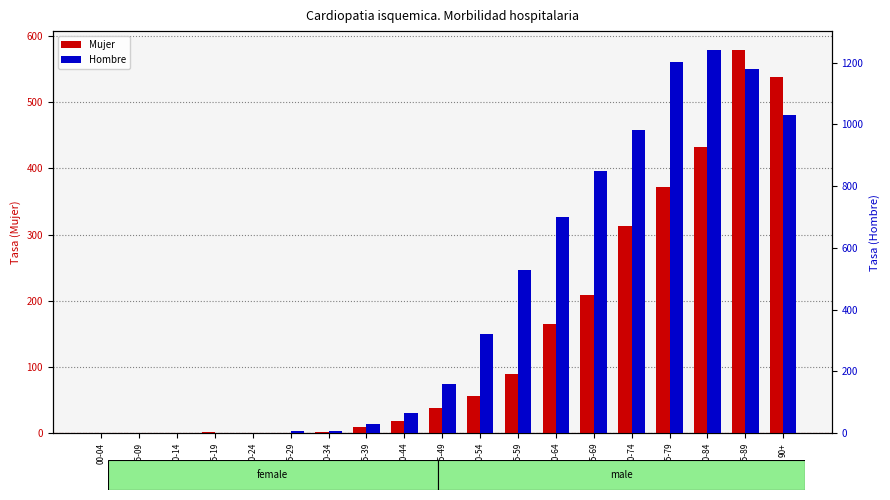

What is the spread (max minus min) of values at 25-29?

6.2